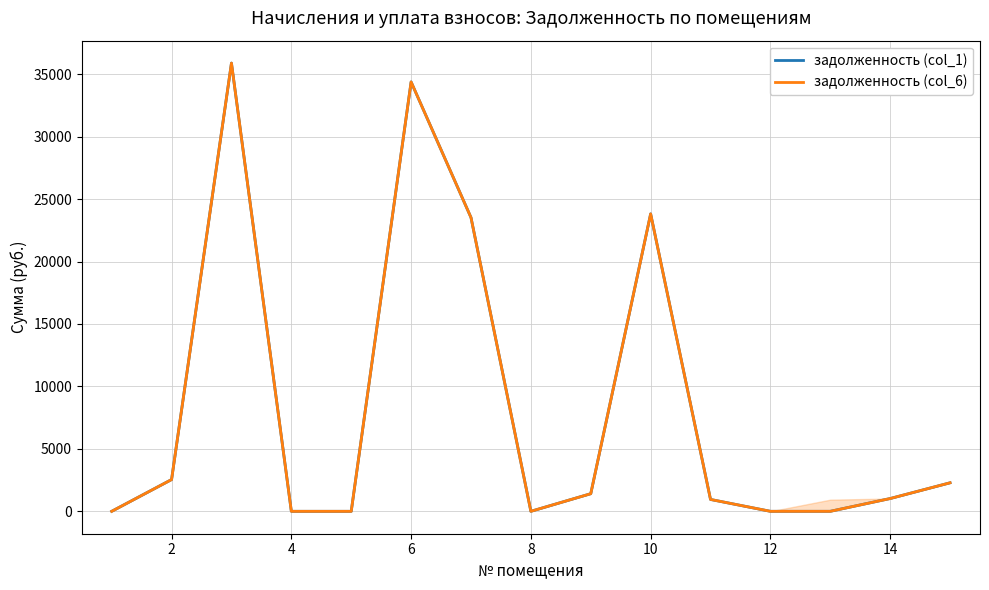

True or false: задолженность (col_1) and задолженность (col_6) cross at least once.

False